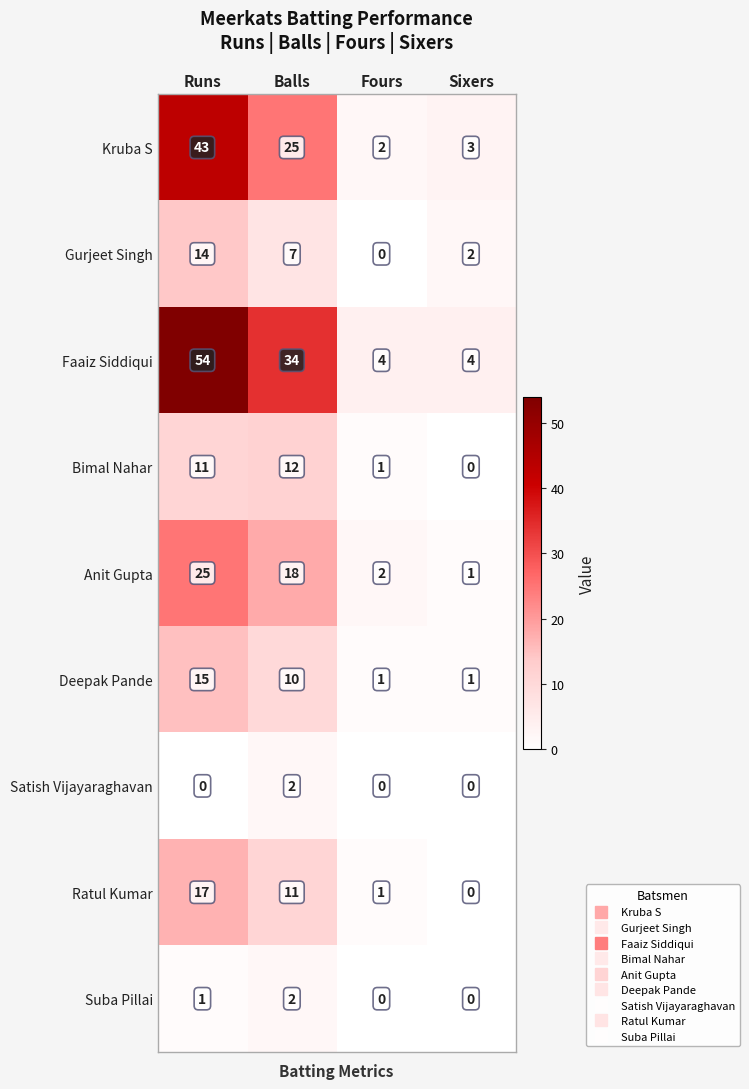

Which series has the largest range (max minus min)?

Faaiz Siddiqui